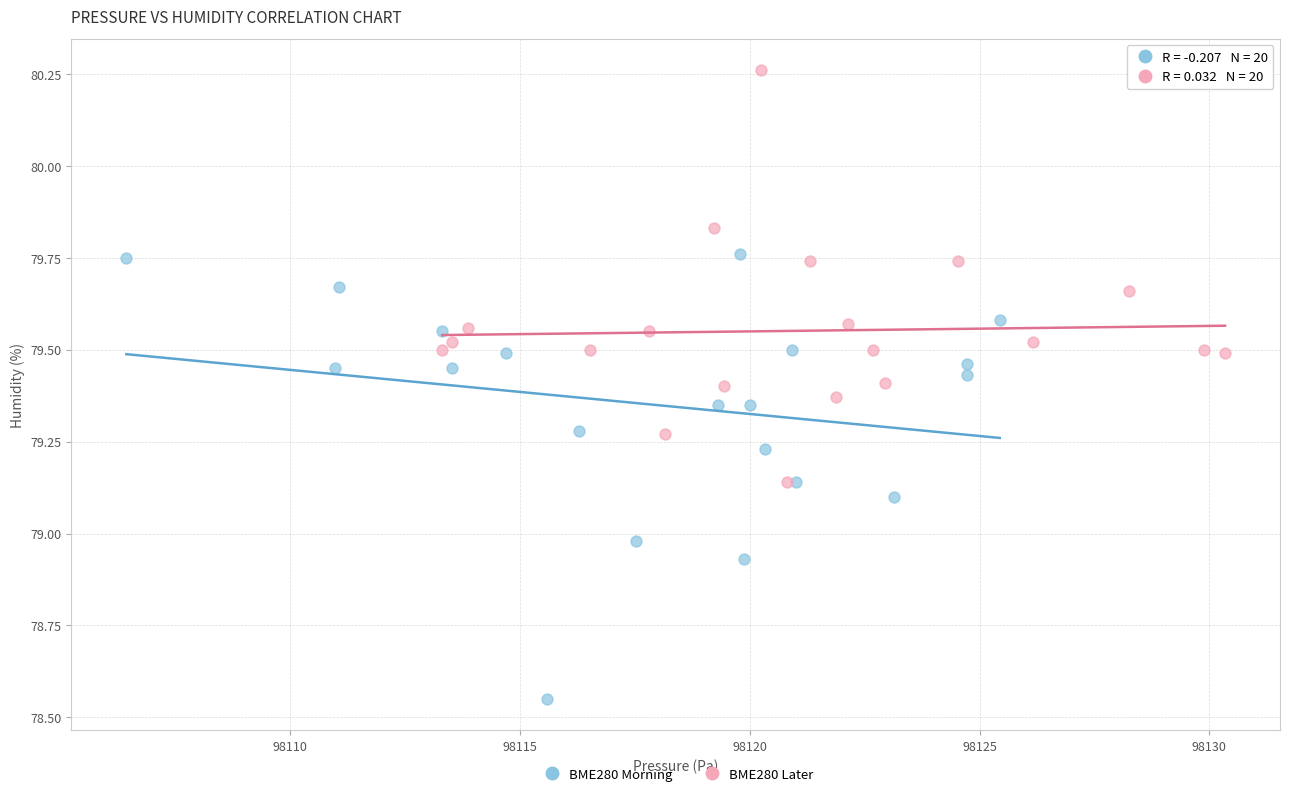

Which series has the widest spread of Y values?

BME280 Morning